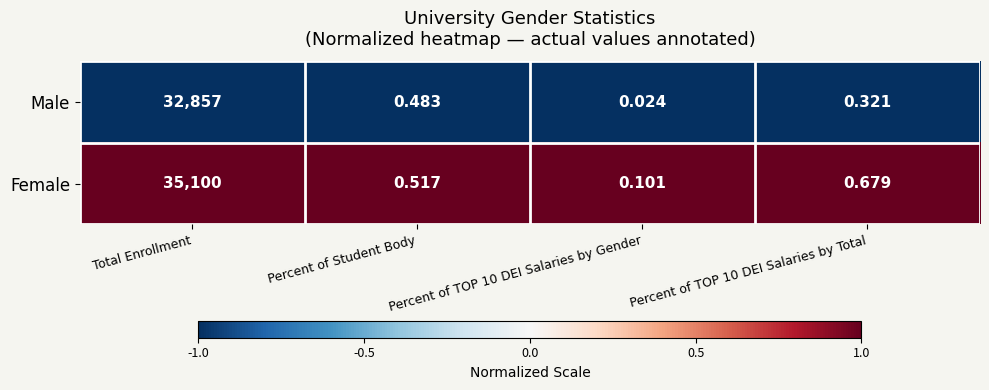

Which series has the largest total across all categories?

Female